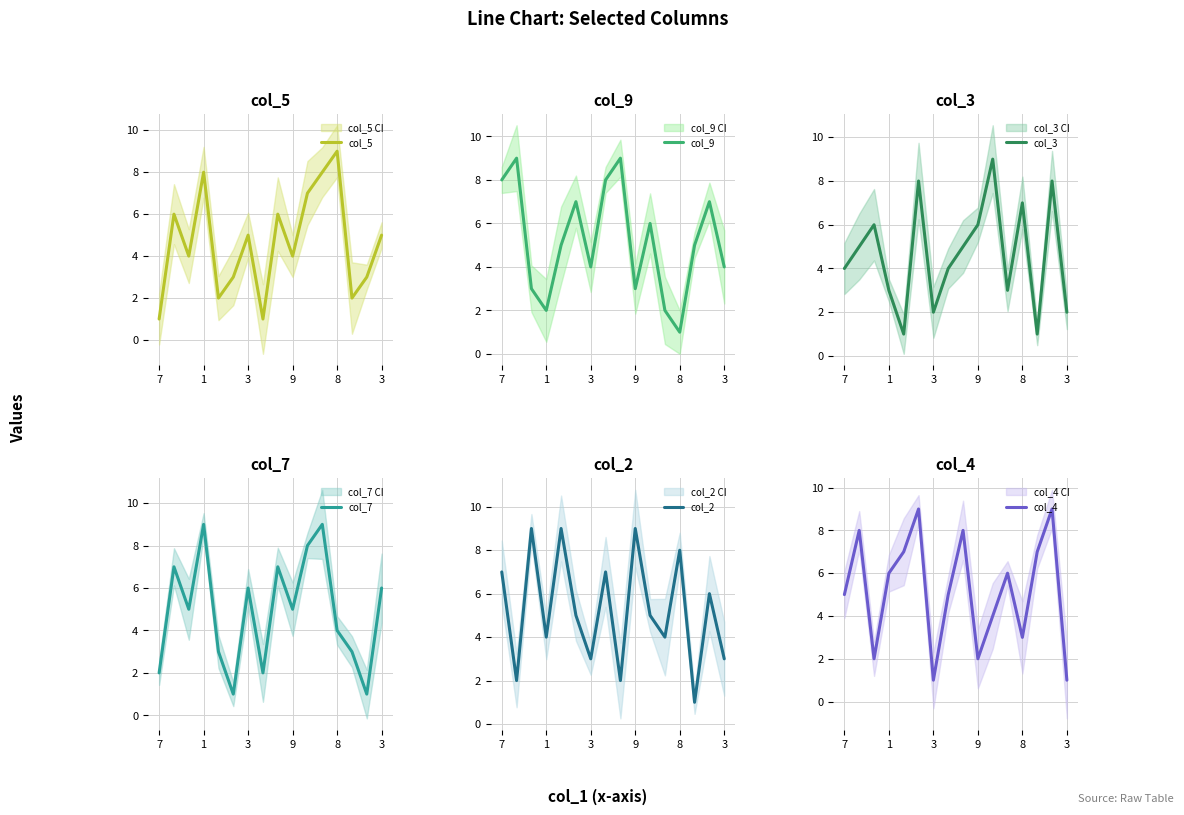

Is it true that col_2 equals 9 at 9?

True